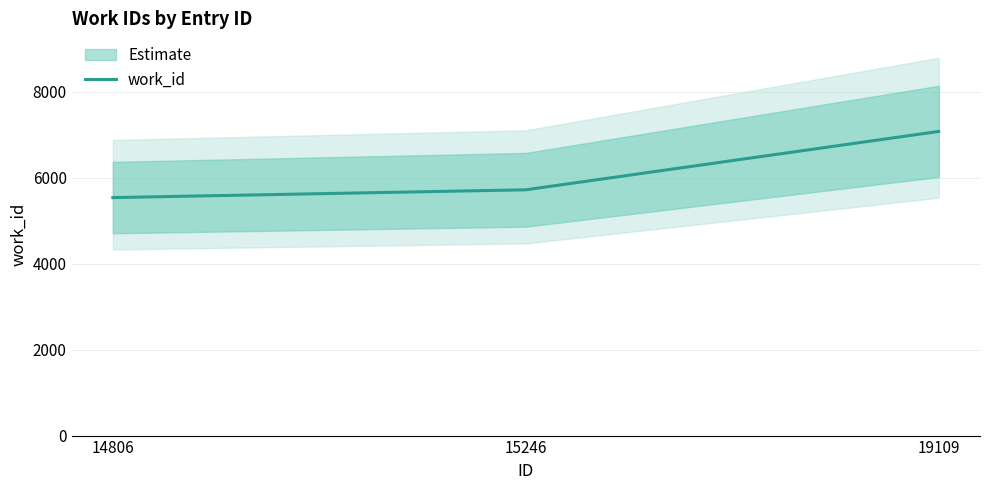

What value does the data have at 15246?

5717